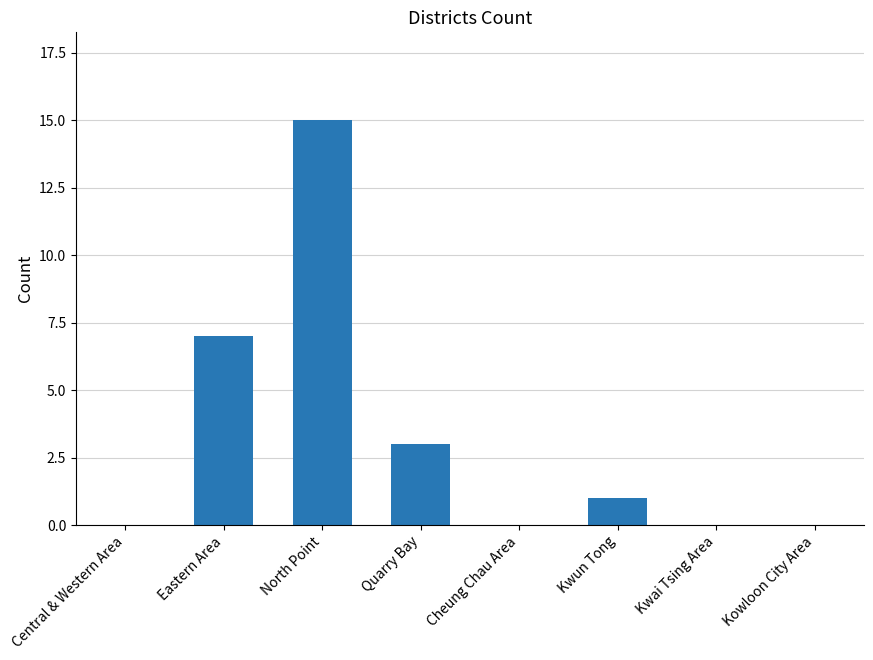

True or false: the data shows 4 at Eastern Area.

False